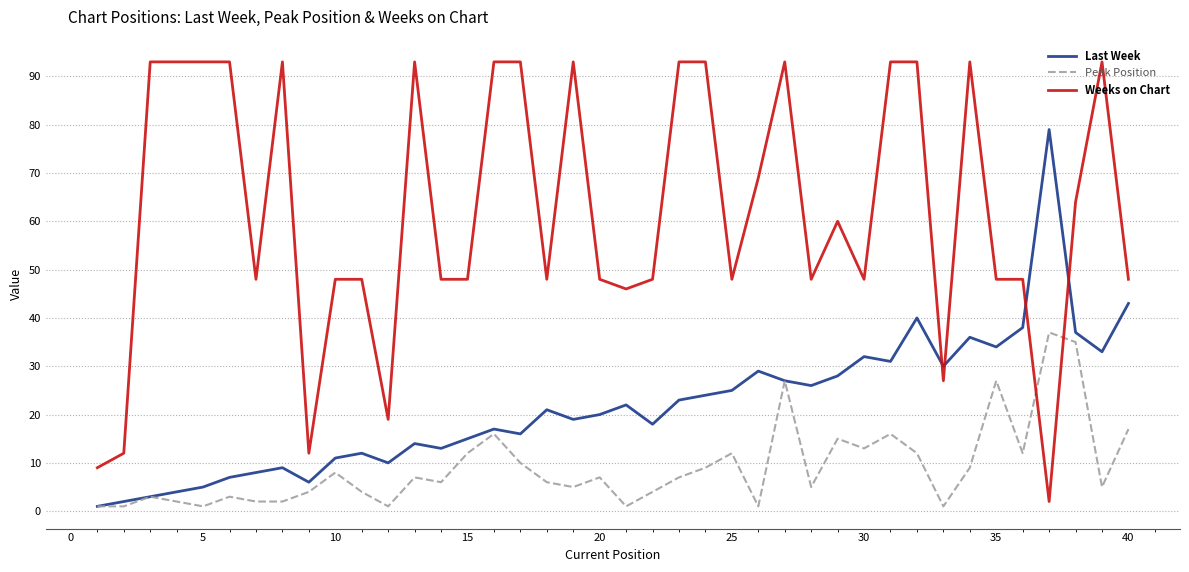

What is the difference between the maximum and minimum values in the Peak Position series?

36